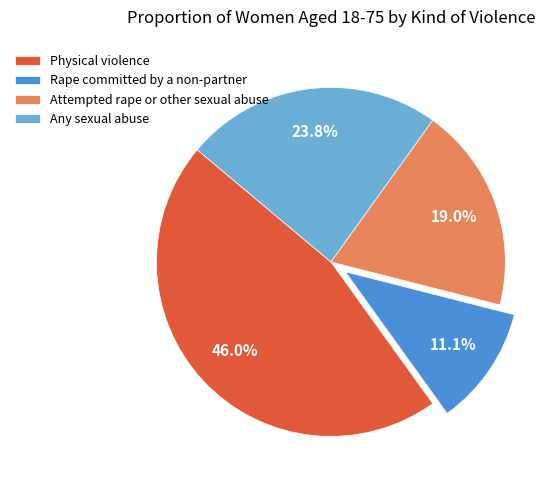

The Any sexual abuse slice represents 34% of the pie. True or false?

False